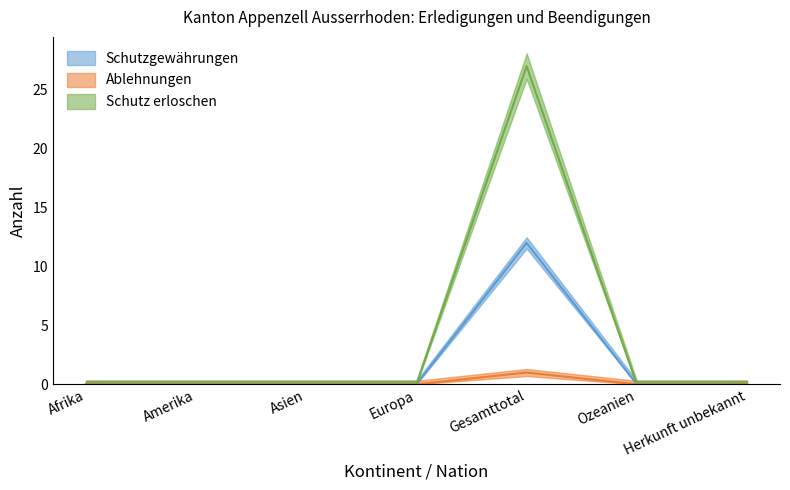

What is the label of the 7th point from the left?

Herkunft unbekannt